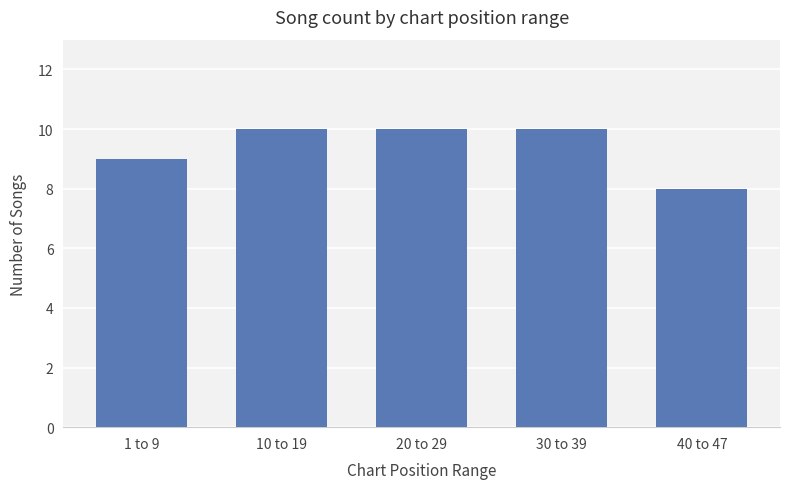

Which label corresponds to the smallest value in the chart?

40 to 47